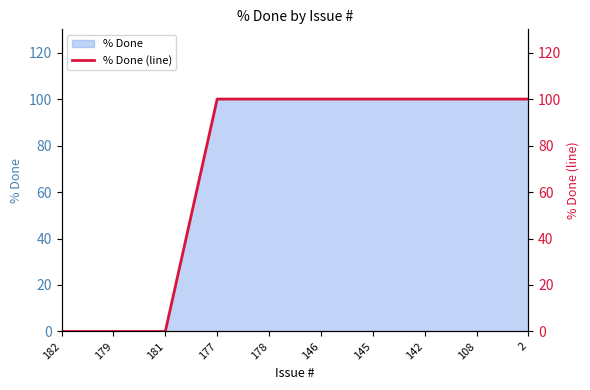

What is the label of the 9th point from the left?

108